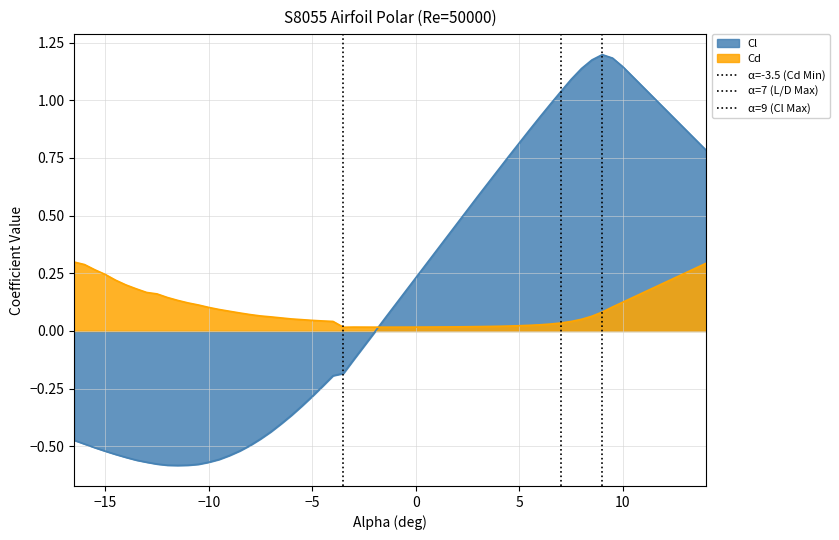

How many lines are shown in the chart?

3